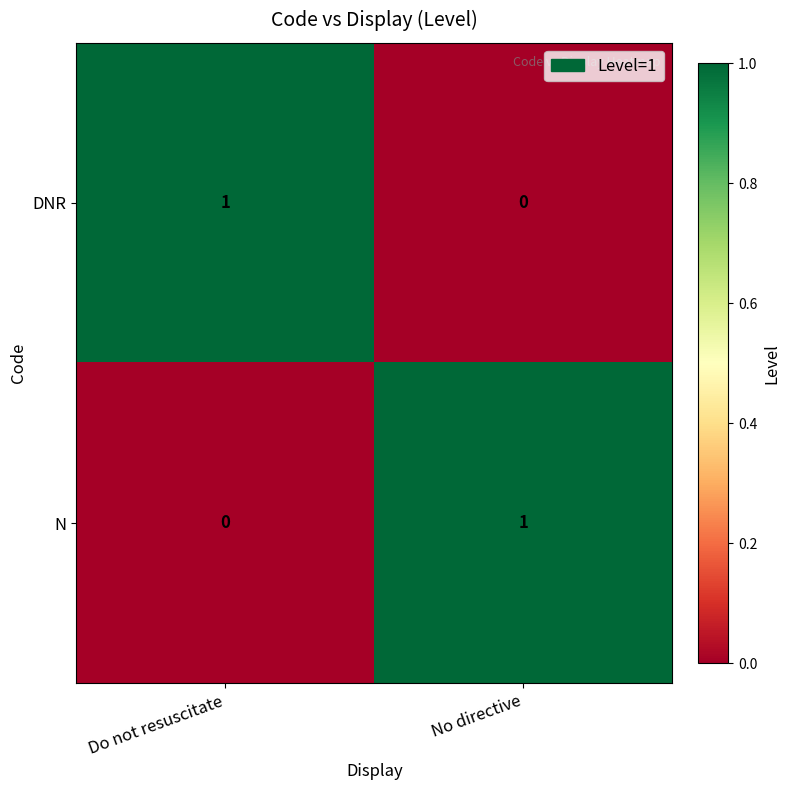

Is it true that N equals 1 at No directive?

True